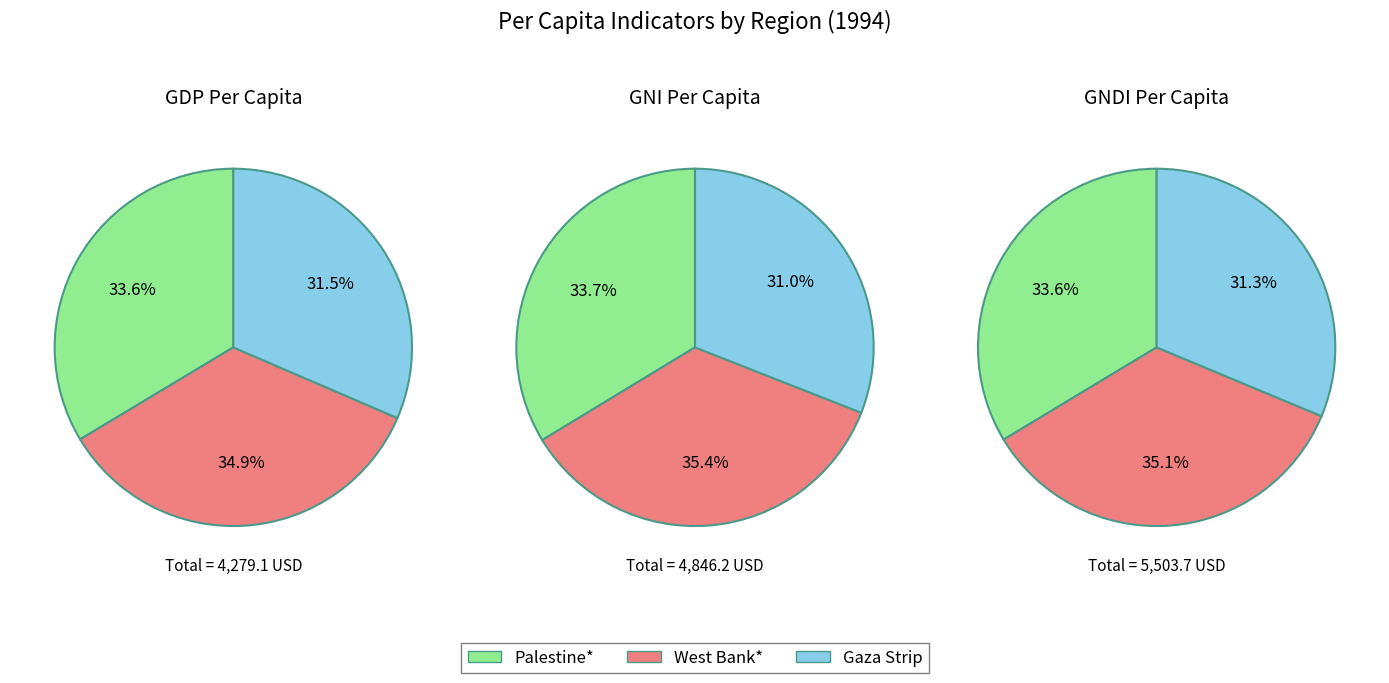

What is the difference between the highest and lowest values at Palestine*?

413.0